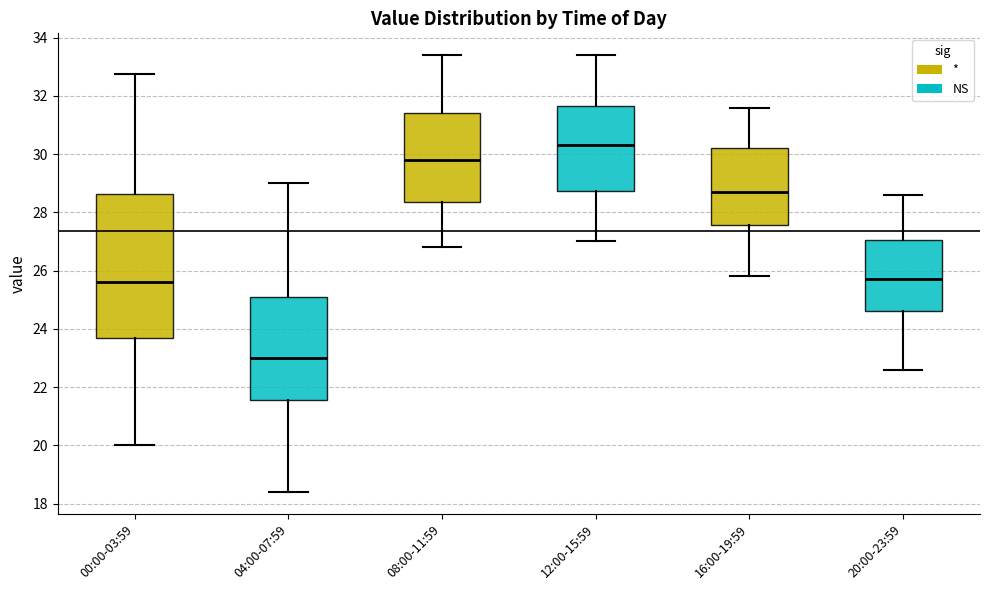

Reading left to right, transcribe this box plot: for each box, give where its median line is, the range the box spans, and where its two whiskers end, as read against the y-axis. The values are not printed on the chart, so give them approximately, as read against the axis.

00:00-03:59: median 25.6, box 23.8 to 28.6, whiskers 20.0 to 32.8
04:00-07:59: median 23.0, box 21.6 to 25.2, whiskers 18.4 to 29.0
08:00-11:59: median 29.8, box 28.4 to 31.4, whiskers 26.8 to 33.4
12:00-15:59: median 30.4, box 28.8 to 31.6, whiskers 27.0 to 33.4
16:00-19:59: median 28.8, box 27.6 to 30.2, whiskers 25.8 to 31.6
20:00-23:59: median 25.8, box 24.6 to 27.0, whiskers 22.6 to 28.6